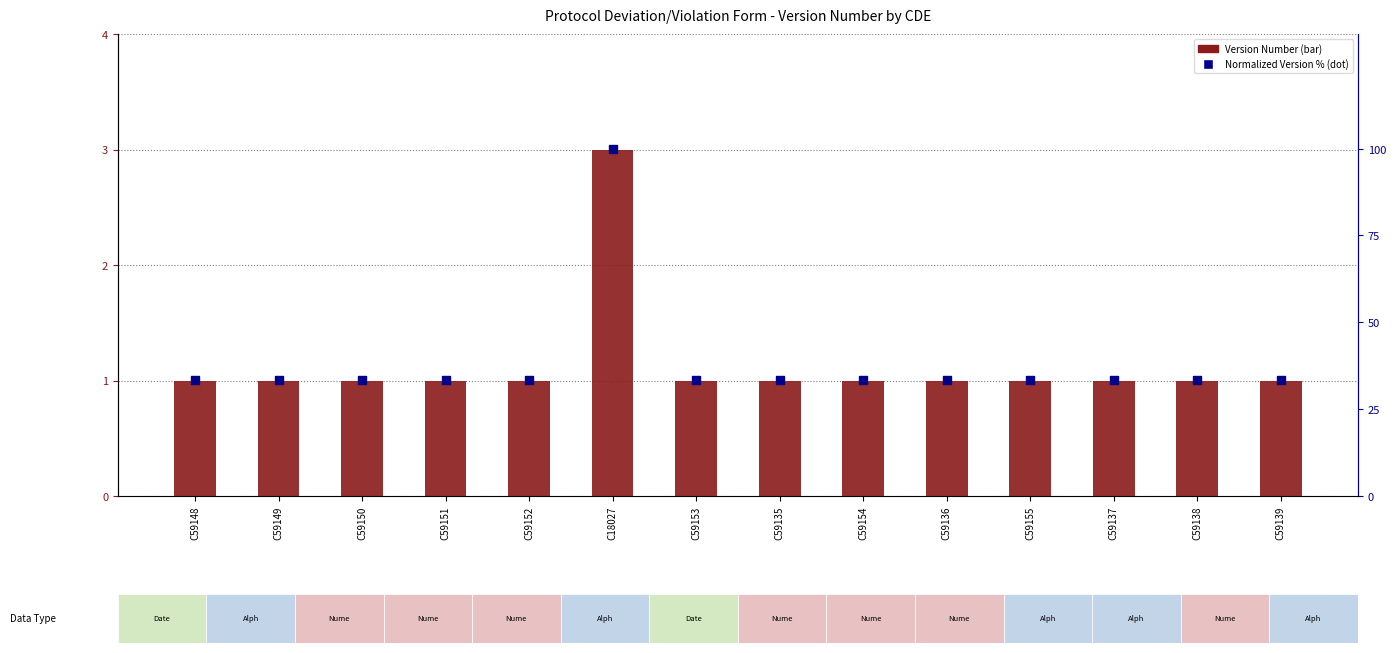

Which series contains the lowest Y value?

Version Number